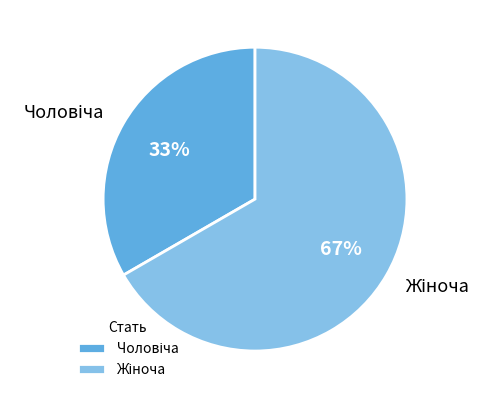

Is there a majority slice in this chart?

Yes